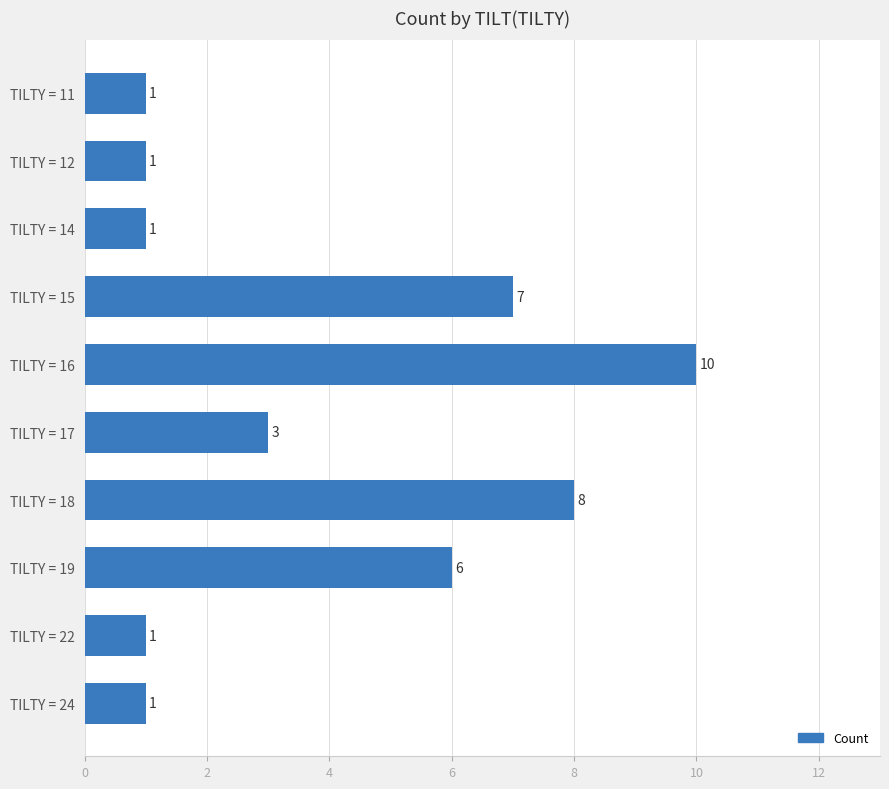

What is the sum of all values?

39